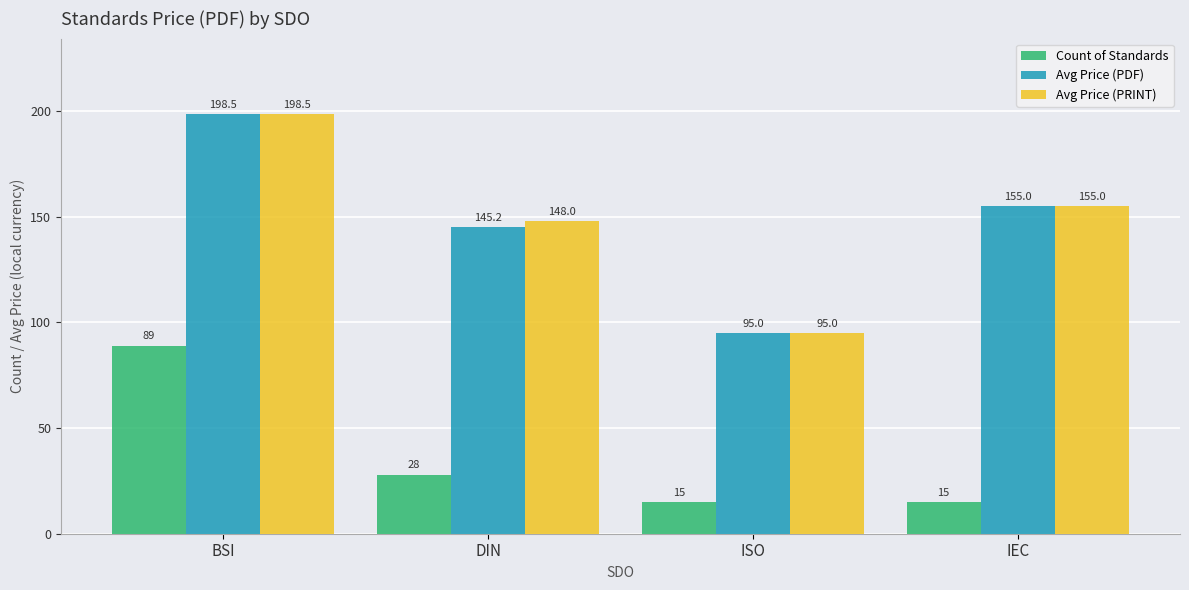

Is it true that Avg Price (PDF) equals 39.4 at IEC?

False